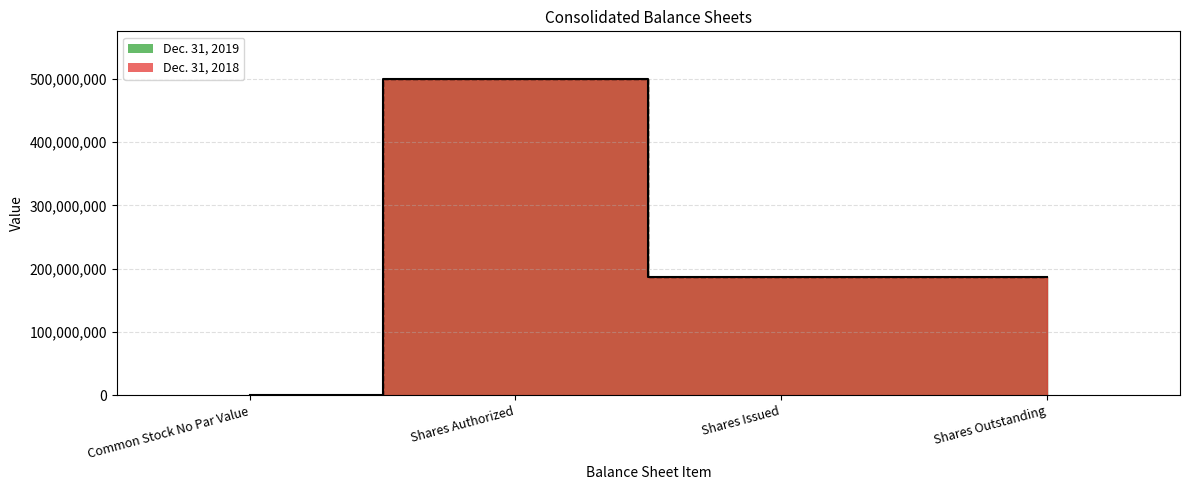

What is the label of the 2nd point from the right?

Shares Issued